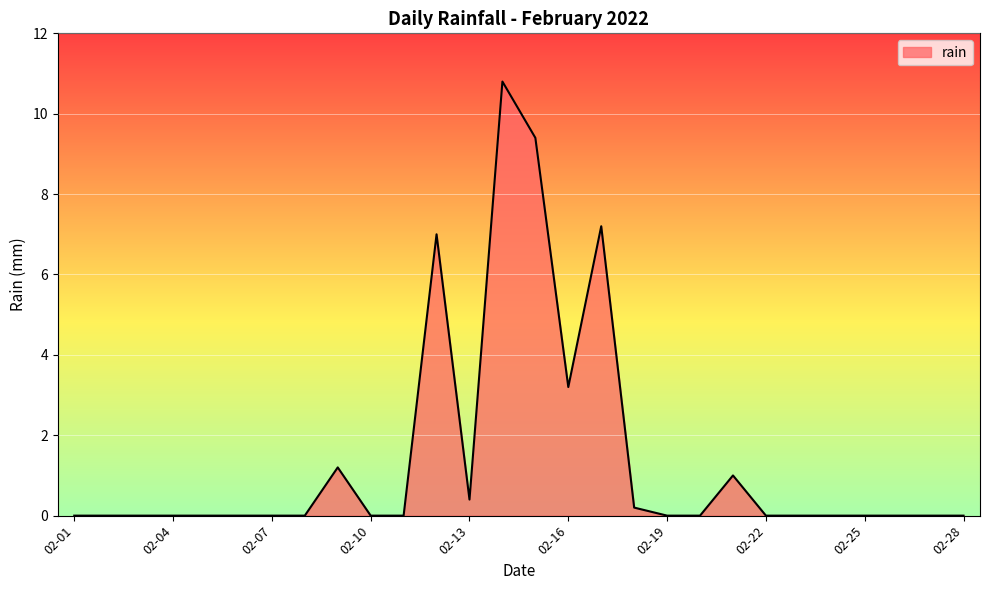

How many series are shown in this chart?

1